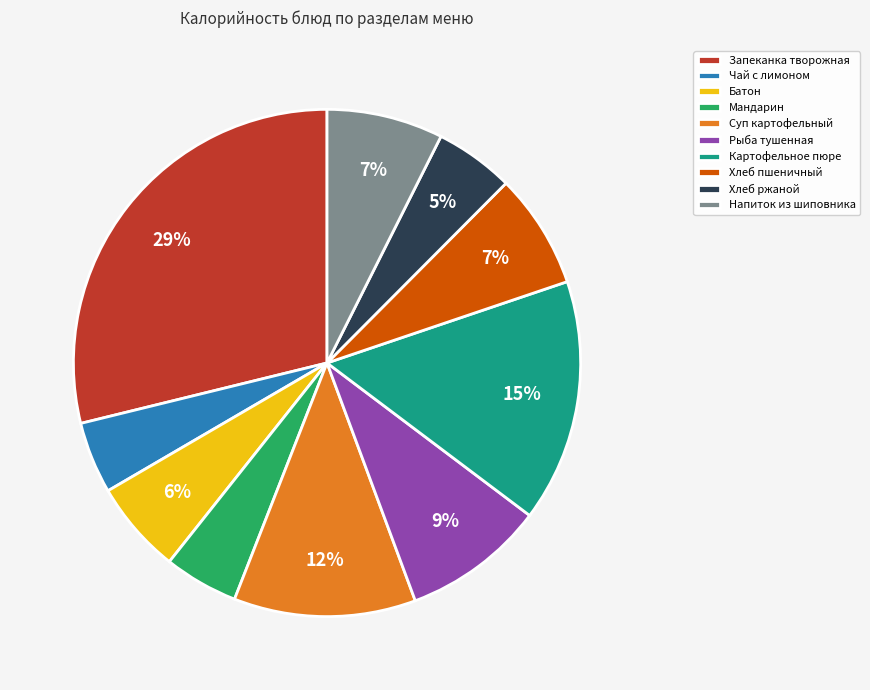

To the nearest percent, what is the average slice percentage?

10%